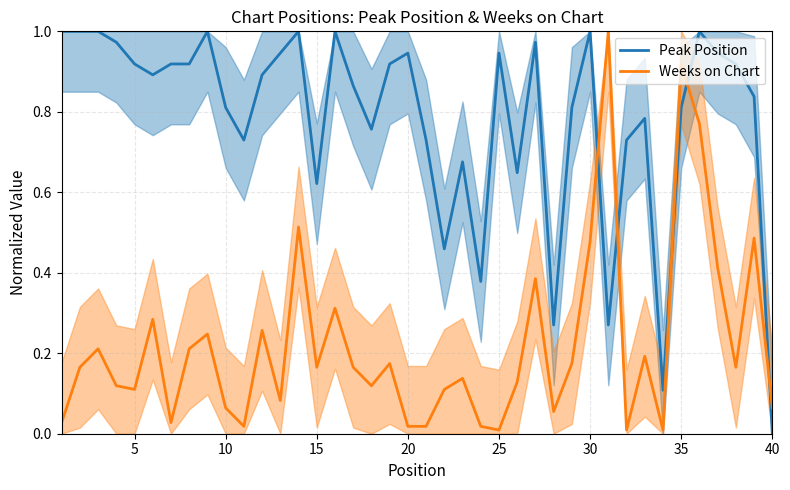

At how many categories does at least one series exceed 0?

40